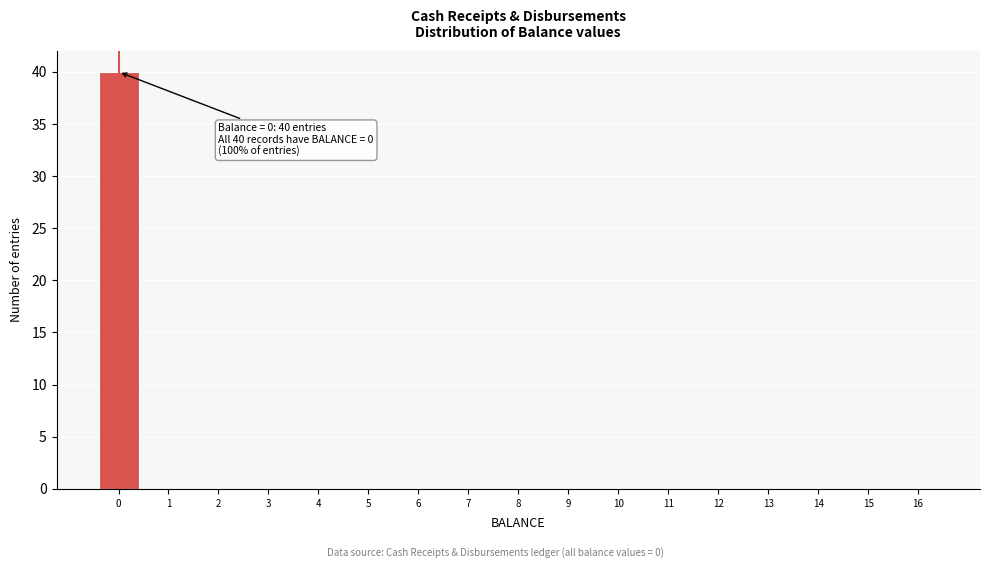

Over which range of the x-axis is the bar tallest?

-0.5 to 0.5